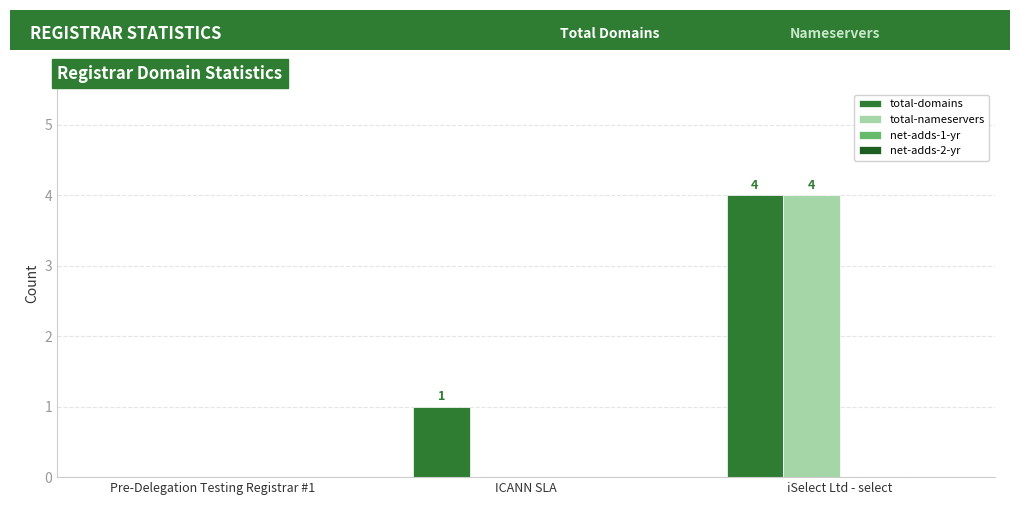

Which series changed the most between ICANN SLA and iSelect Ltd - select?

total-nameservers